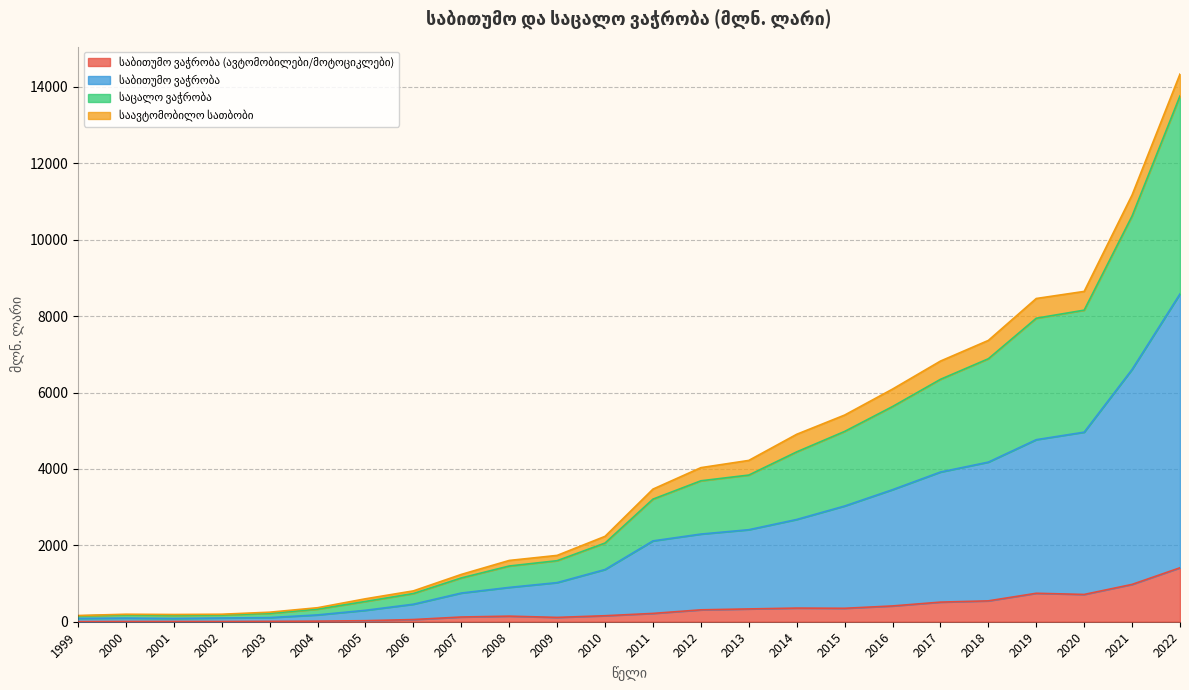

Read the საბითუმო ვაჭრობა value at 2003.

108.0